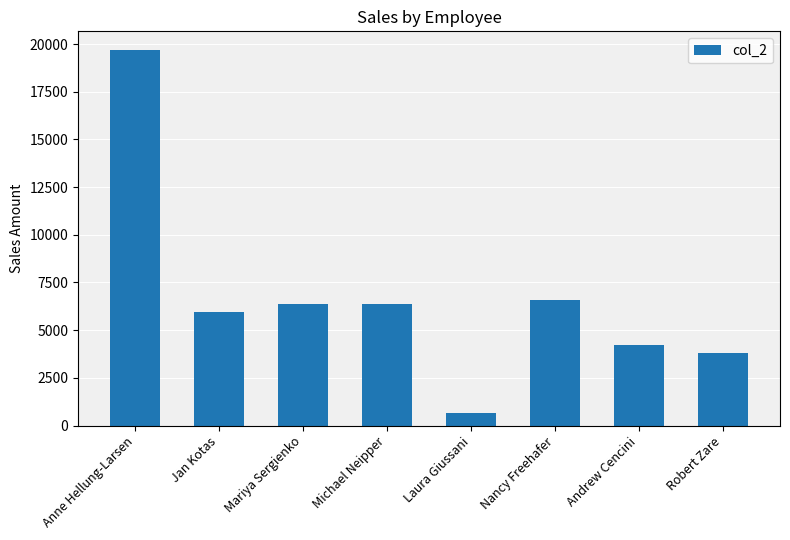

What is the minimum value shown in the chart?

680.0